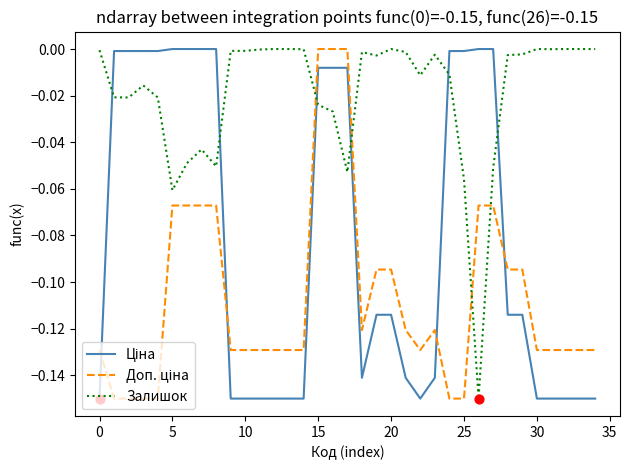

Is this an area chart (filled region under the line)?

No